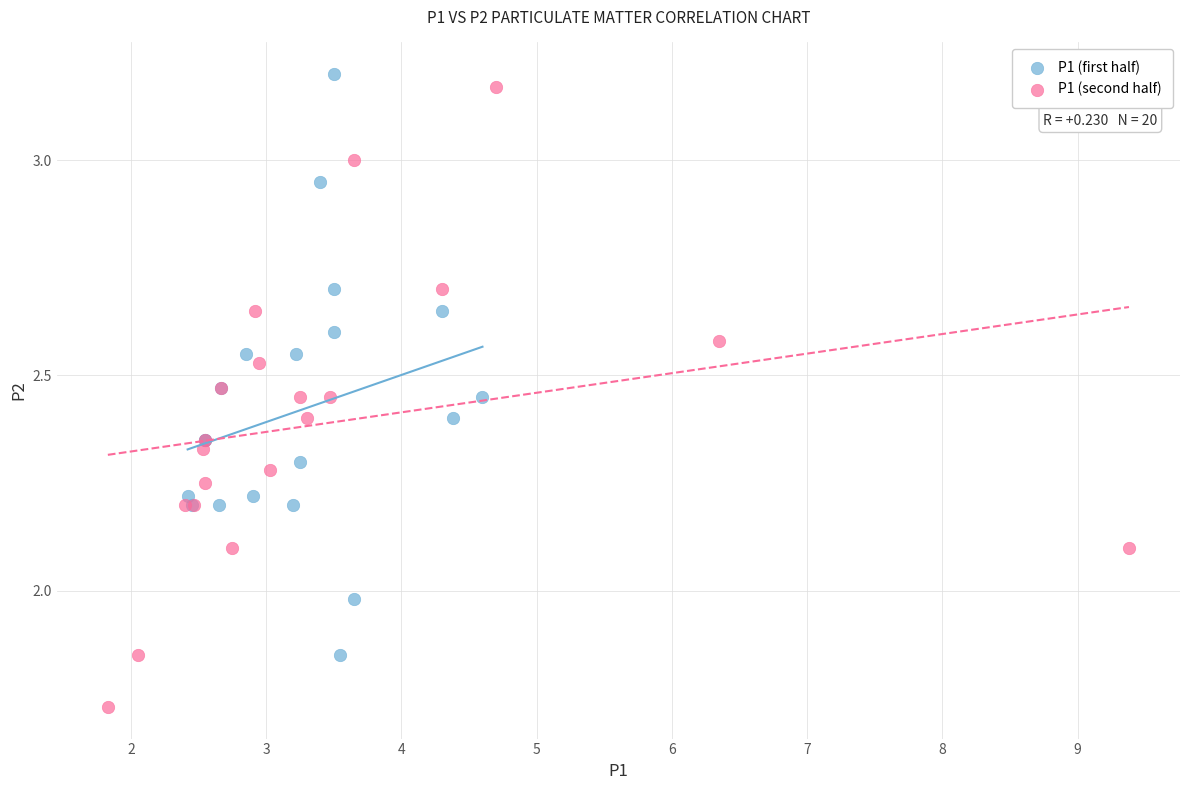

Which series reaches the minimum Y coordinate?

P1 (second half)